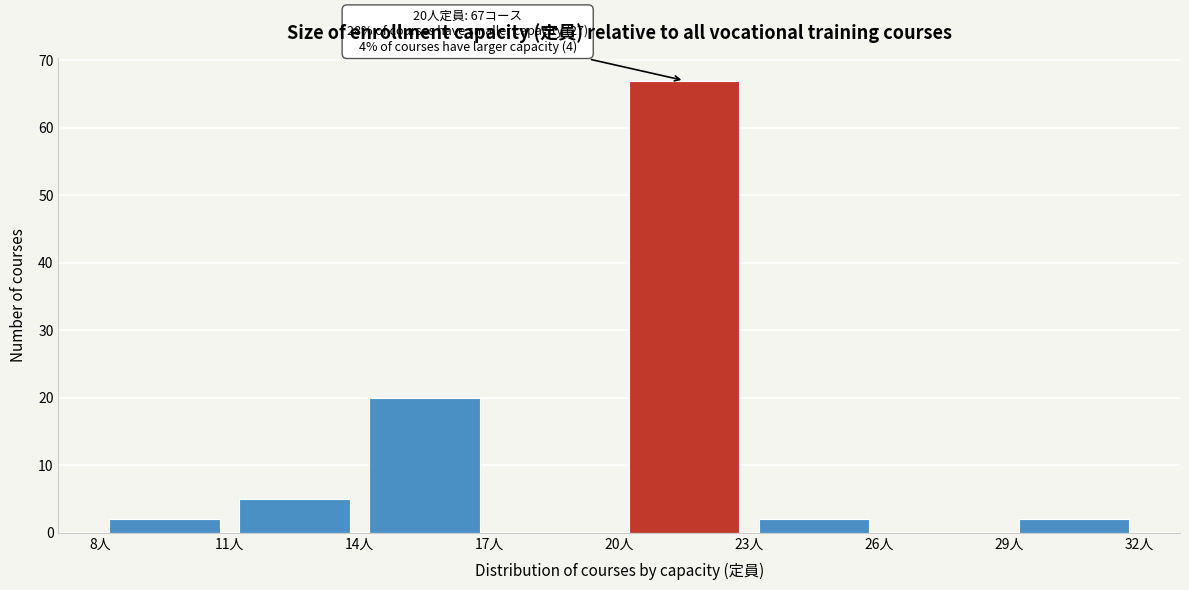

Over which range of the x-axis is the bar tallest?

20 to 23